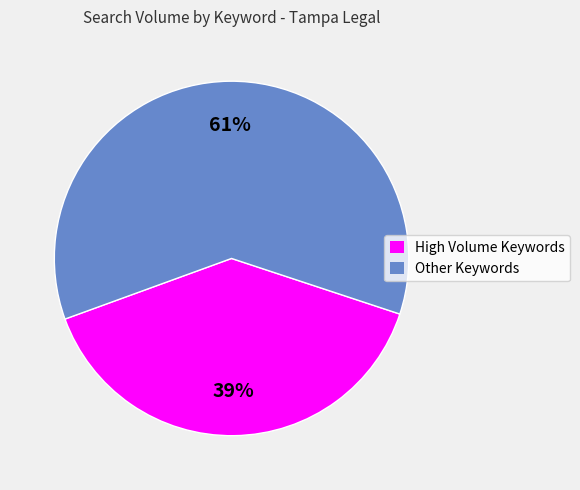

Do High Volume Keywords and Other Keywords together represent more than half of the pie?

Yes